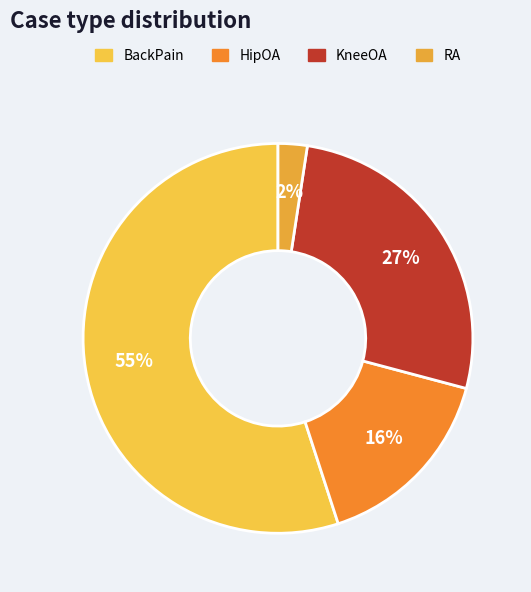

Does KneeOA represent more than half of the total?

No